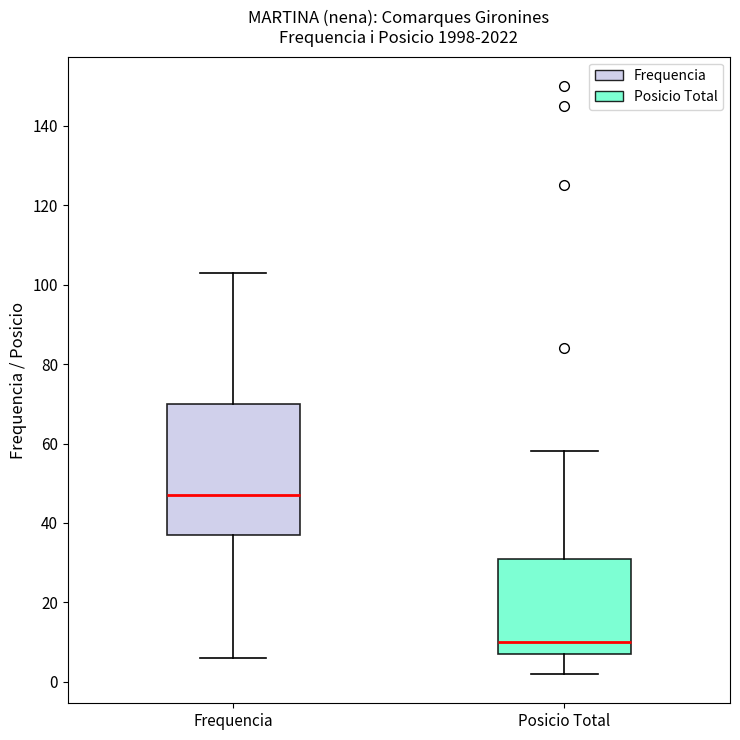

Reading left to right, read every box against the y-axis: the position of its median line, the range the box covers, and the ends of its whiskers. The values are not printed on the chart, so give them approximately, as read against the axis.

Frequencia: median 48, box 38 to 70, whiskers 6 to 104
Posicio Total: median 10, box 8 to 32, whiskers 2 to 58